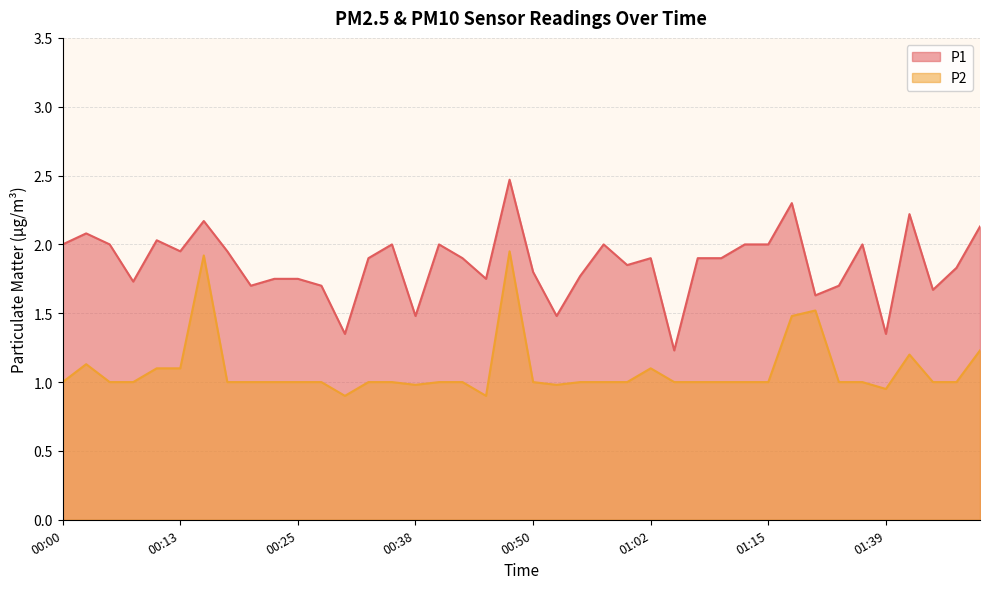

Between 01:05 and 01:21, which series saw the biggest shift?

P1